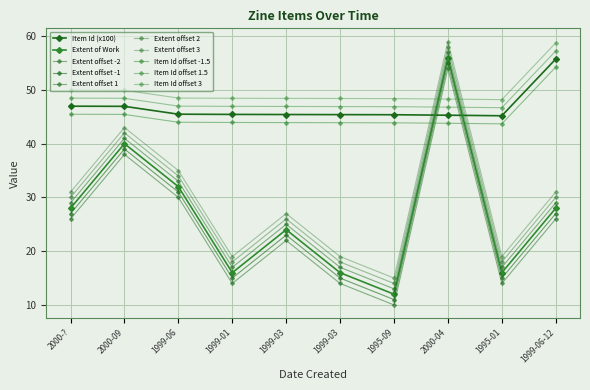

How many series are shown in this chart?

10